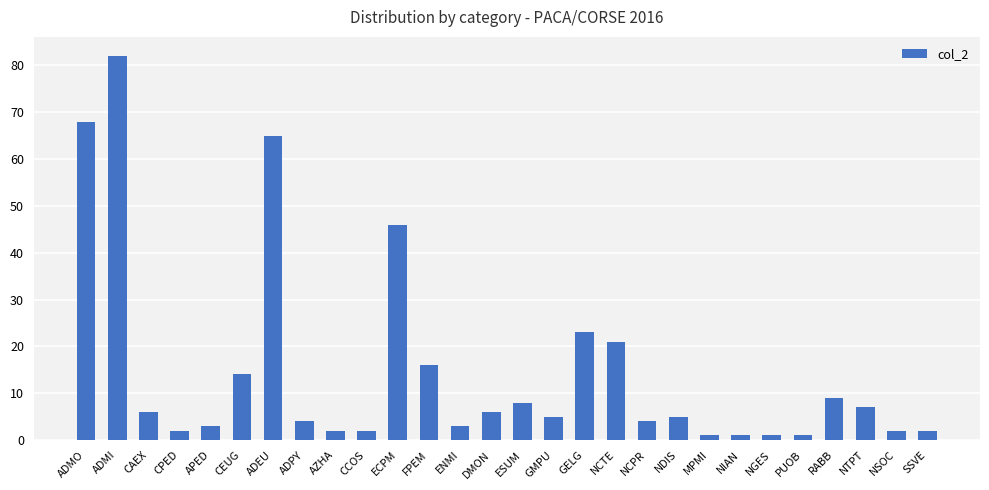

What is the difference between the maximum and minimum values?

81